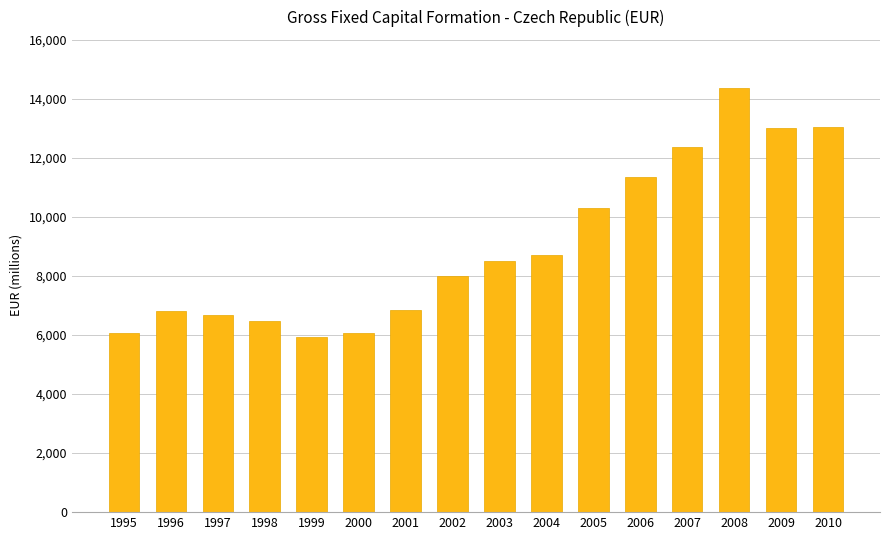

What is the sum of the values at 2008 and 1998?

20836.6